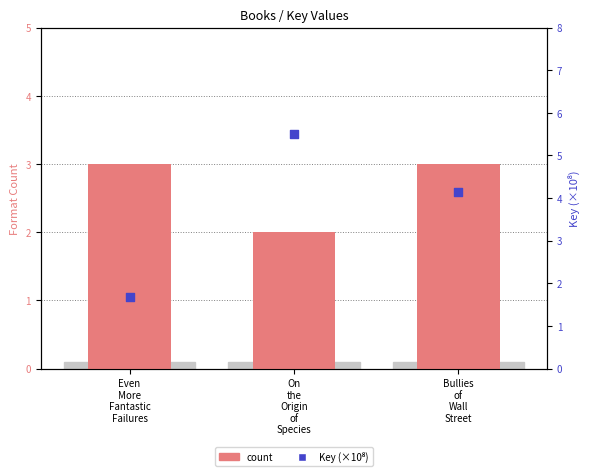

What are all the series names shown in the legend?

count, Key (x1e8)